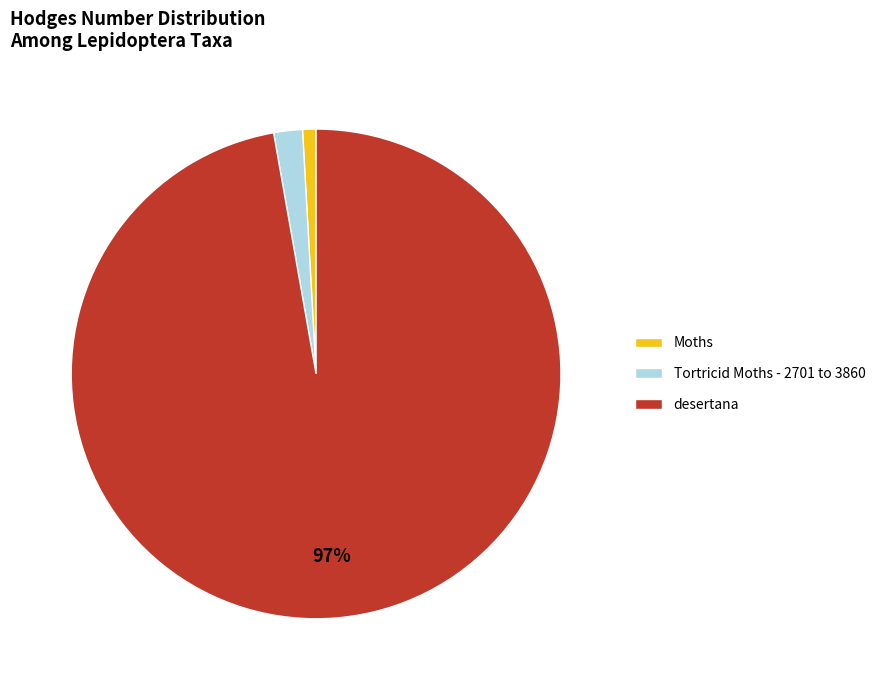

True or false: Tortricid Moths - 2701 to 3860 accounts for 2% of the total.

True